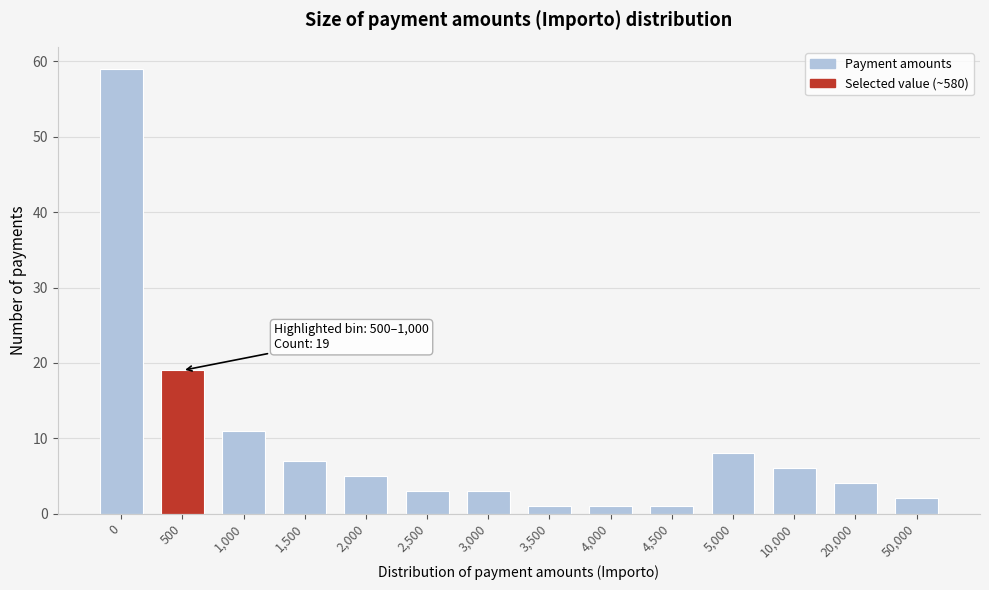

Reading left to right, list all the values displayed in this chart.

0=59	500=19	1,000=11	1,500=7	2,000=5	2,500=3	3,000=3	3,500=1	4,000=1	4,500=1	5,000=8	10,000=6	20,000=4	50,000=2